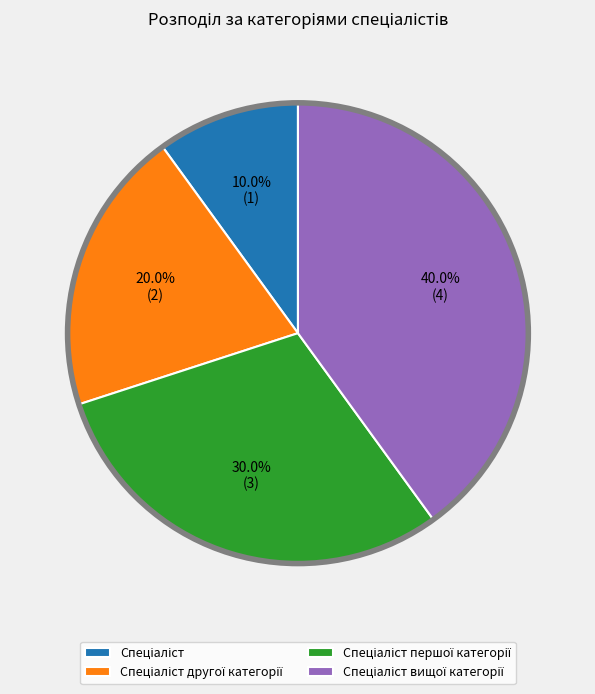

How many slices are in this pie chart?

4